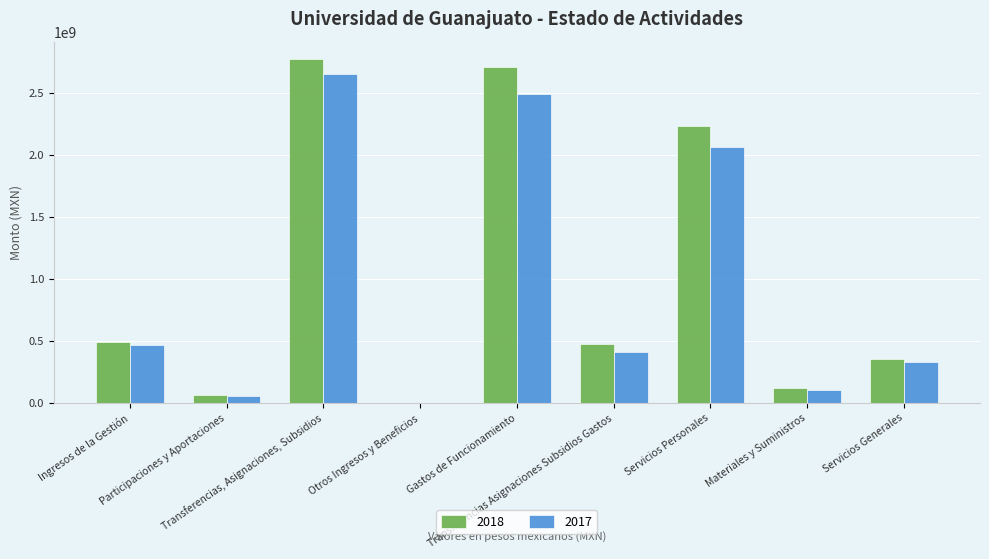

Does the chart contain stacked bars?

No